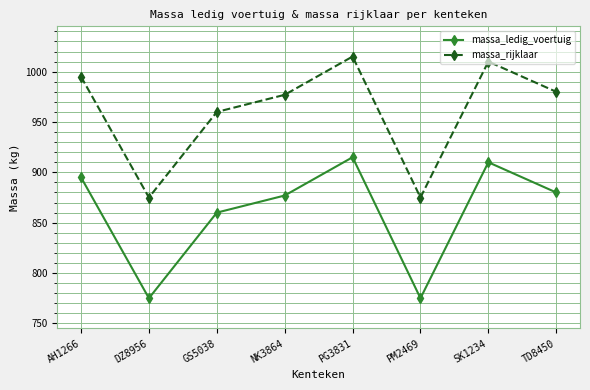

How many lines are shown in the chart?

2